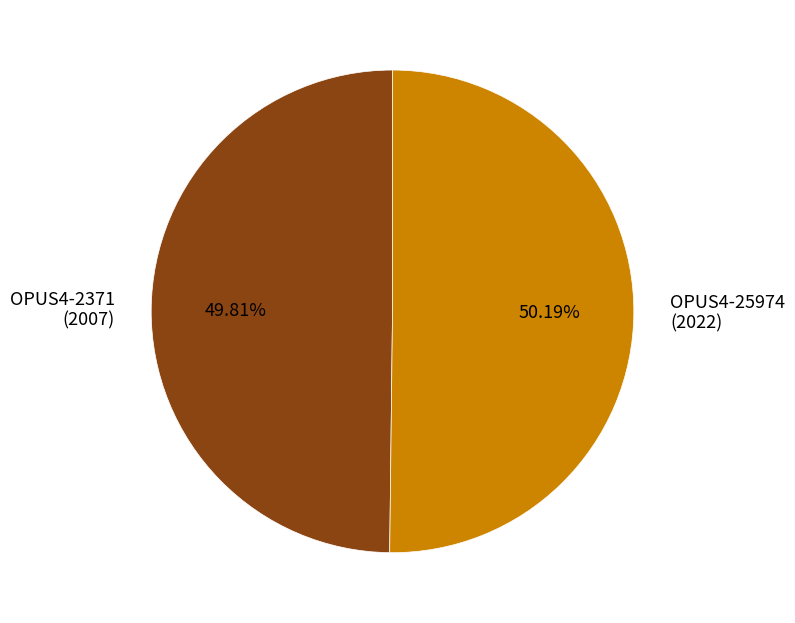

Approximately how many times larger is the value at OPUS4-2371 (2007) compared to OPUS4-25974 (2022)?

1.0